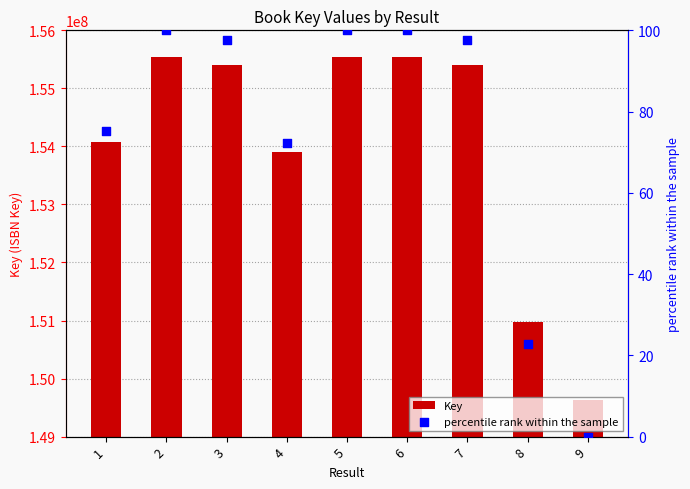

What are all the series names shown in the legend?

Key, percentile rank within the sample